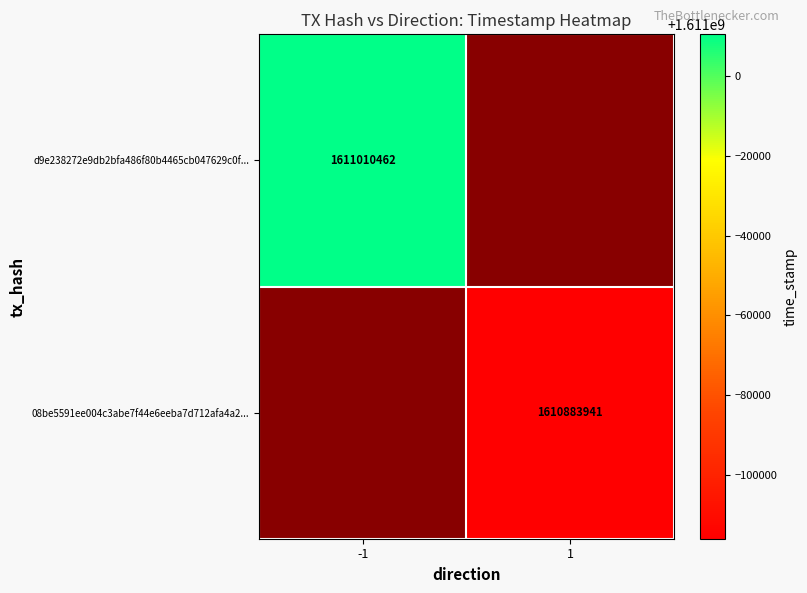

True or false: d9e238272e9db2bfa486f80b4465cb047629c0f... has a value of 1611010462 at -1.

True